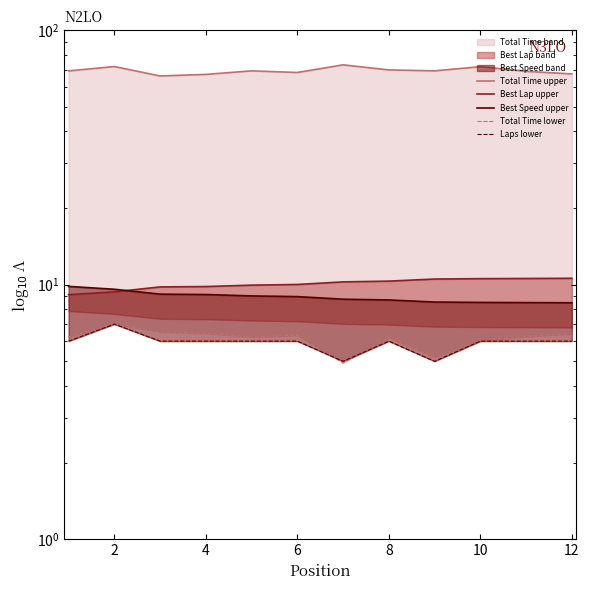

What is the spread (max minus min) of values at 10?

62.2